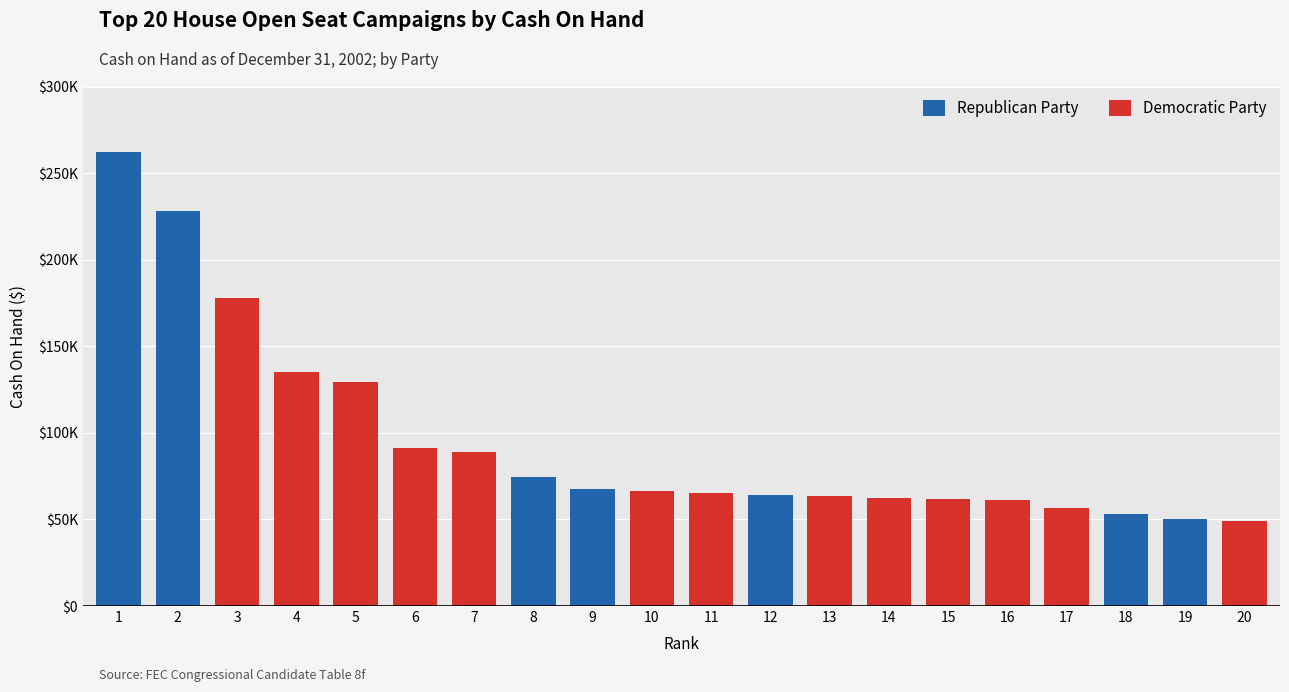

Reading left to right, what are all the values shown in this chart?

Republican Party: 1=262384.0	2=227931.5	3=0.0	4=0.0	5=0.0	6=0.0	7=0.0	8=74557.7	9=67447.4	10=0.0	11=0.0	12=64079.0	13=0.0	14=0.0	15=0.0	16=0.0	17=0.0	18=53338.1	19=50318.5	20=0.0
Democratic Party: 1=0.0	2=0.0	3=178126.6	4=135383.2	5=129629.5	6=91147.8	7=88840.0	8=0.0	9=0.0	10=66655.8	11=65375.0	12=0.0	13=63675.0	14=62428.5	15=61638.5	16=61018.1	17=56349.1	18=0.0	19=0.0	20=49052.0